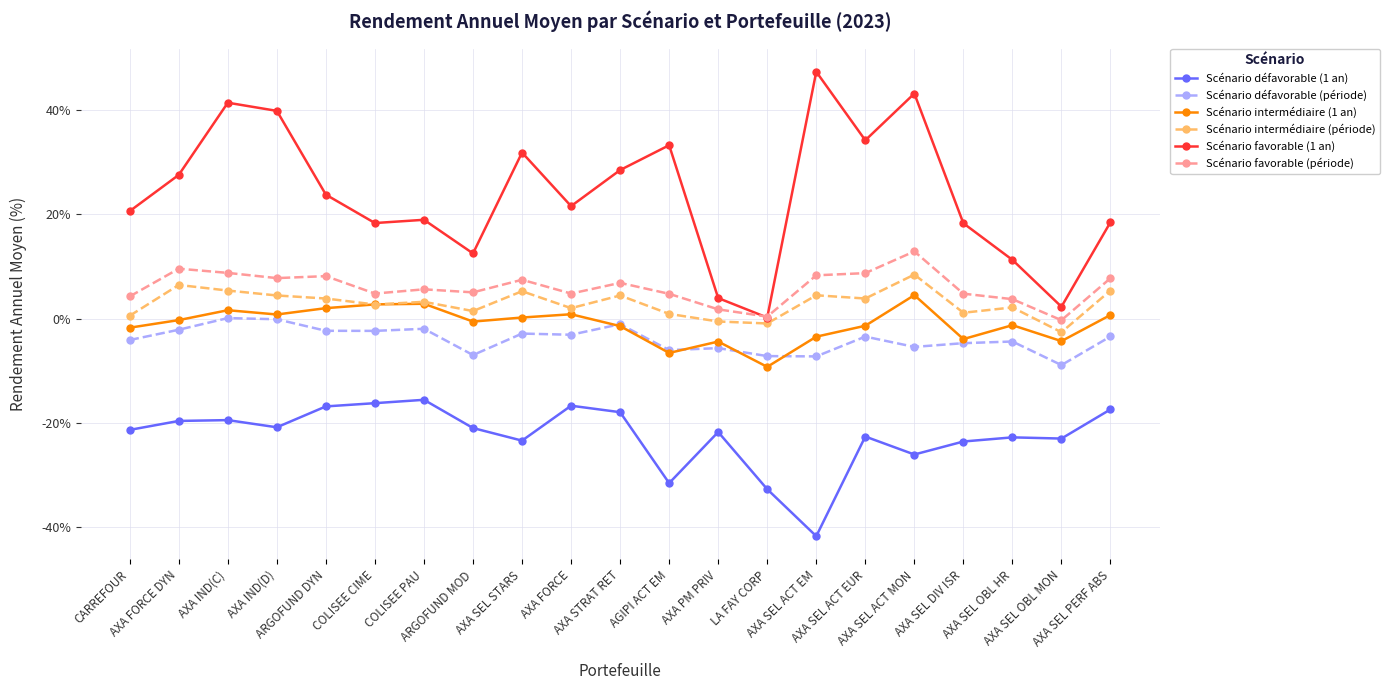

What is the value of the Scénario favorable (période) point at the 14th from the left?

0.4